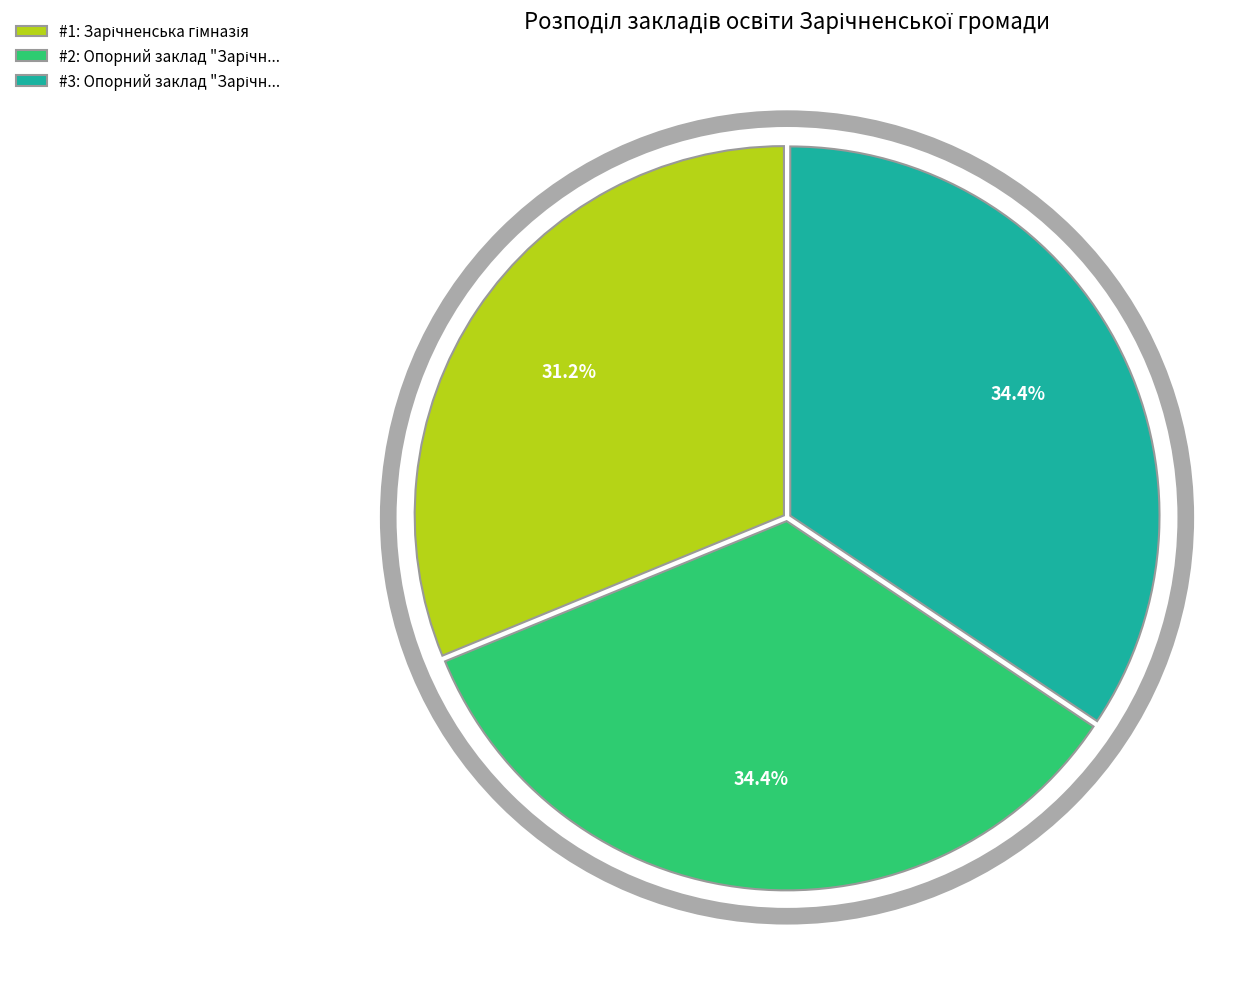

Is there a majority slice in this chart?

No